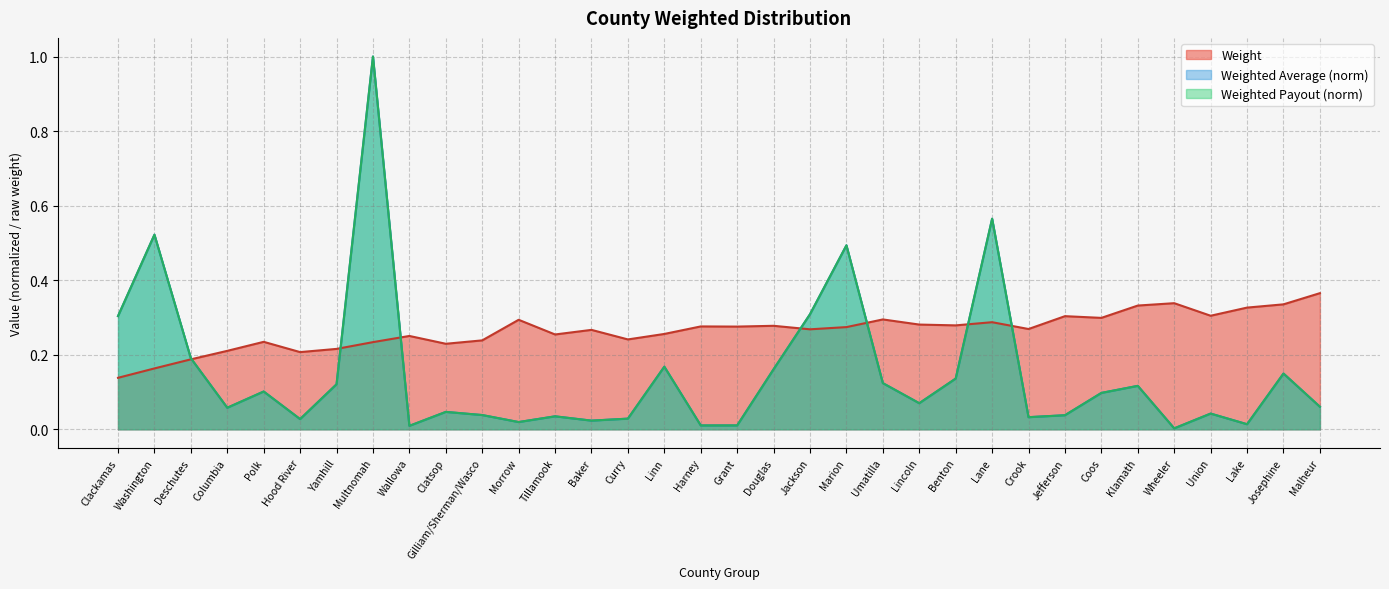

Count the number of categories in the chart.

34